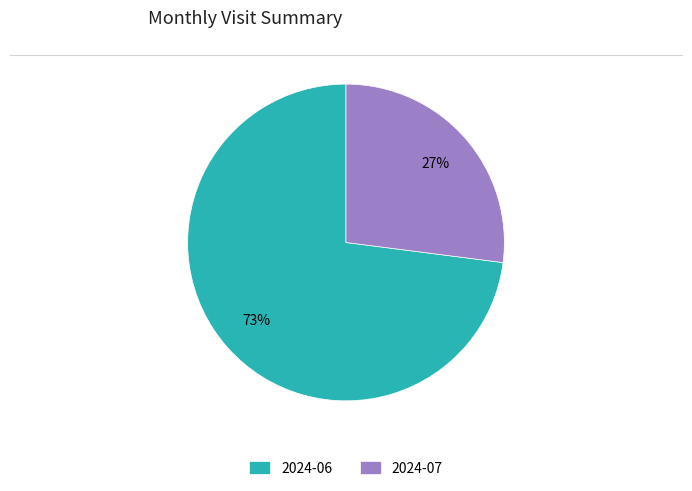

Is it true that 2024-07 is 27% of the pie?

True